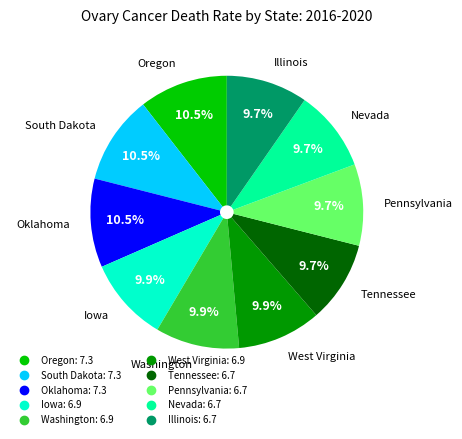

How many segments does this pie chart have?

10